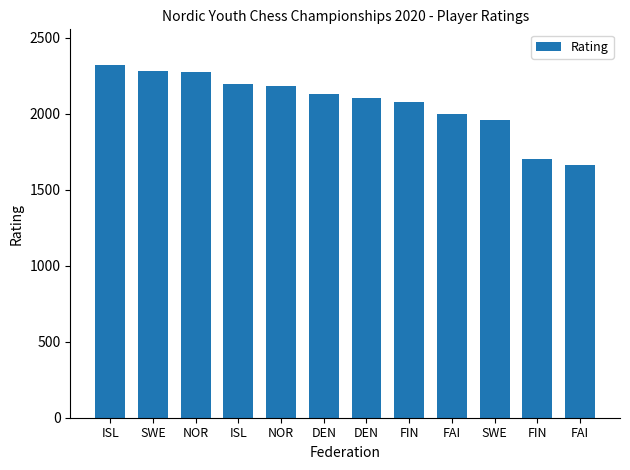

What is the difference between the values at NOR and DEN?

171